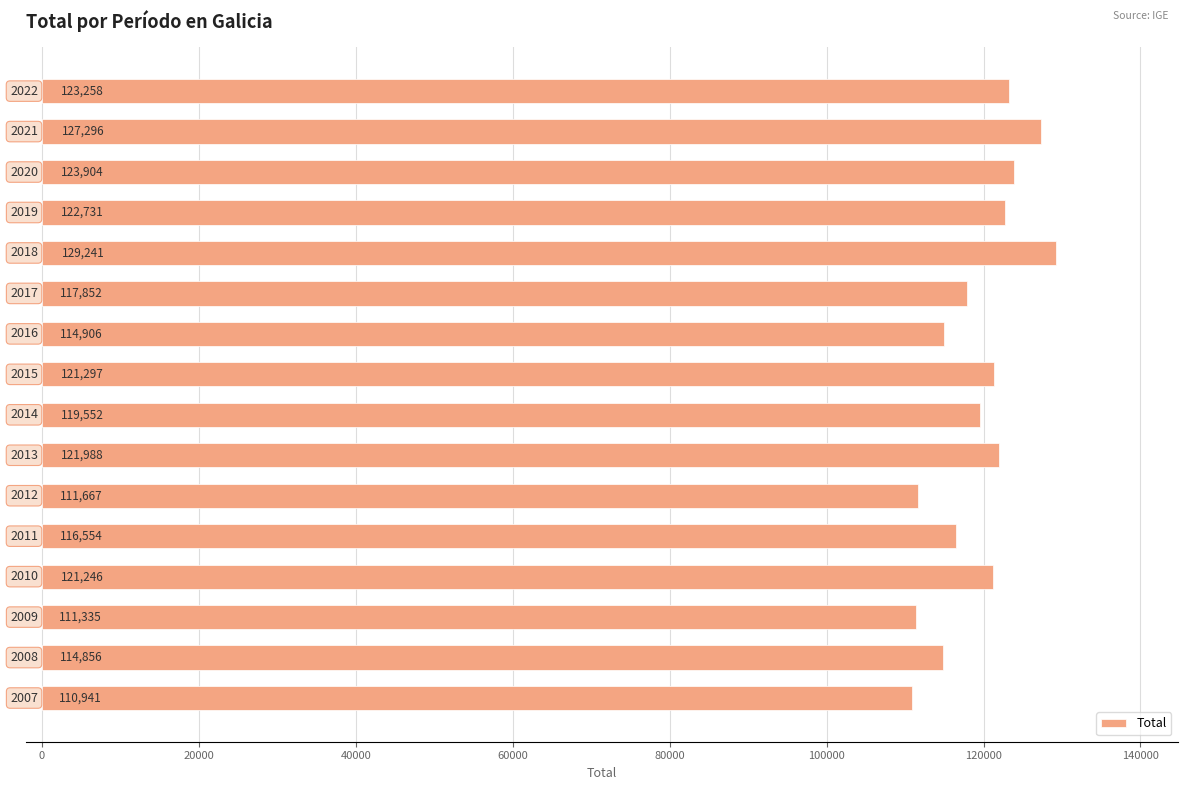

What is the maximum value shown in the chart?

129241